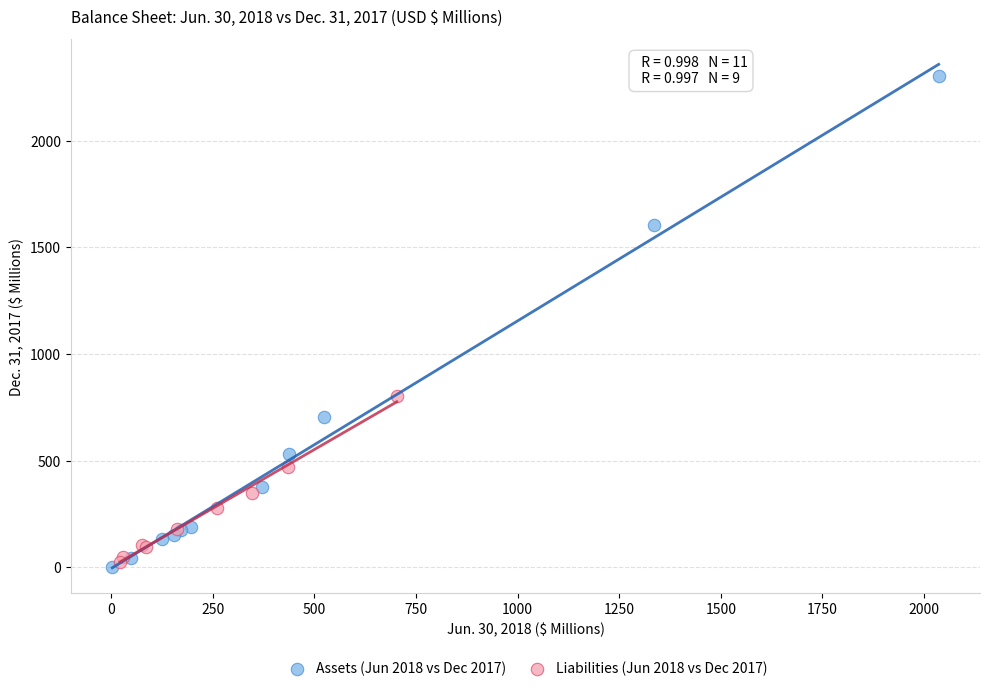

Which series has the widest spread of Y values?

Assets (Jun 2018 vs Dec 2017)